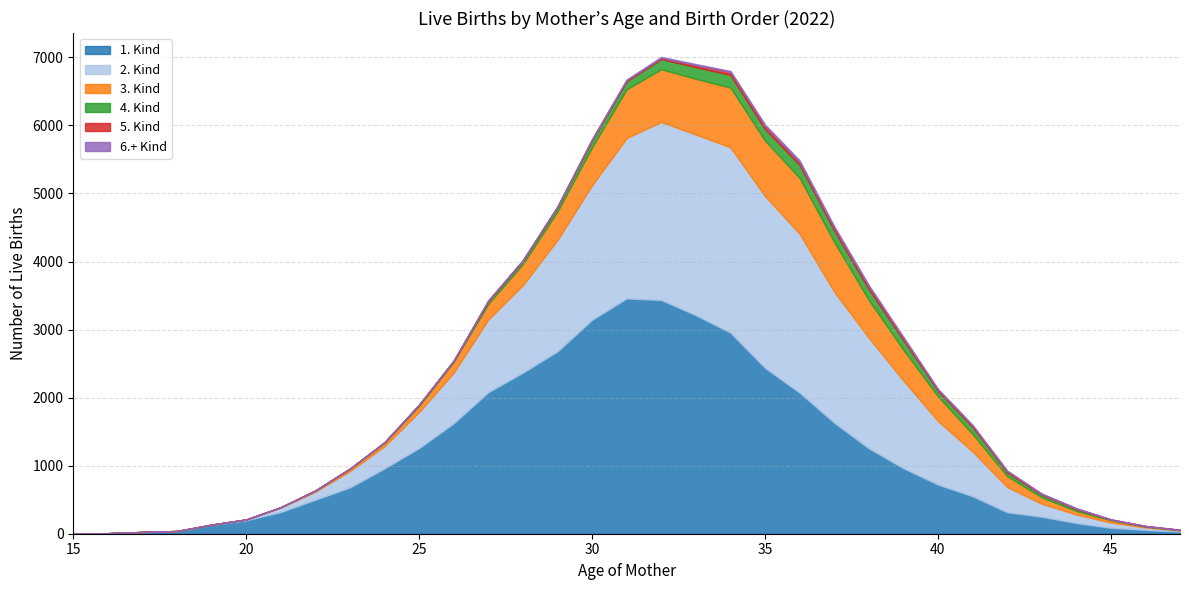

Reading right to left, extract all data points from this chart.

1. Kind: 47=32	46=56	45=87	44=157	43=250	42=316	41=551	40=723	39=963	38=1256	37=1632	36=2073	35=2437	34=2955	33=3211	32=3435	31=3458	30=3144	29=2679	28=2367	27=2080	26=1623	25=1259	24=960	23=680	22=500	21=319	20=197	19=130	18=36	17=26	16=8	15=3
2. Kind: 47=15	46=37	45=78	44=126	43=191	42=371	41=659	40=934	39=1290	38=1624	37=1926	36=2336	35=2526	34=2724	33=2655	32=2616	31=2356	30=1977	29=1638	28=1286	27=1068	26=745	25=531	24=326	23=241	22=118	21=65	20=13	19=4	18=4	17=0	16=0	15=0
3. Kind: 47=5	46=12	45=33	44=52	43=94	42=160	41=256	40=364	39=451	38=554	37=730	36=819	35=814	34=877	33=819	32=774	31=717	30=556	29=418	28=312	27=230	26=158	25=90	24=50	23=35	22=16	21=6	20=0	19=0	18=0	17=0	16=0	15=0
4. Kind: 47=4	46=6	45=10	44=28	43=38	42=55	41=101	40=77	39=141	38=161	37=169	36=193	35=167	34=186	33=171	32=150	31=117	30=102	29=63	28=47	27=42	26=16	25=14	24=9	23=2	22=2	21=0	20=0	19=0	18=0	17=0	16=0	15=0
5. Kind: 47=1	46=2	45=1	44=7	43=11	42=20	41=24	40=20	39=33	38=41	37=41	36=37	35=50	34=44	33=31	32=17	31=18	30=17	29=11	28=8	27=6	26=3	25=5	24=0	23=0	22=0	21=0	20=0	19=0	18=0	17=0	16=0	15=0
6.+ Kind: 47=2	46=3	45=4	44=7	43=8	42=6	41=8	40=11	39=15	38=18	37=22	36=29	35=19	34=14	33=14	32=15	31=8	30=2	29=0	28=1	27=3	26=1	25=0	24=0	23=0	22=0	21=0	20=0	19=0	18=0	17=0	16=0	15=0